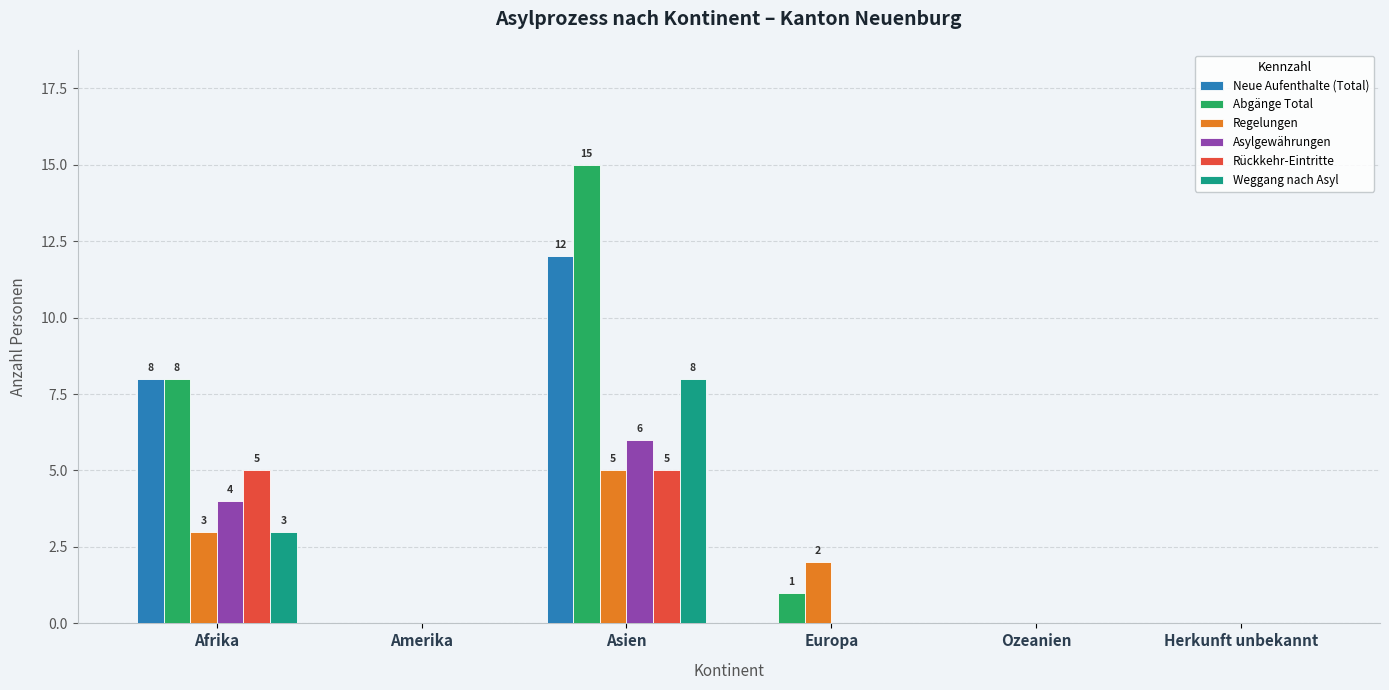

What is the maximum value shown in the chart?

15